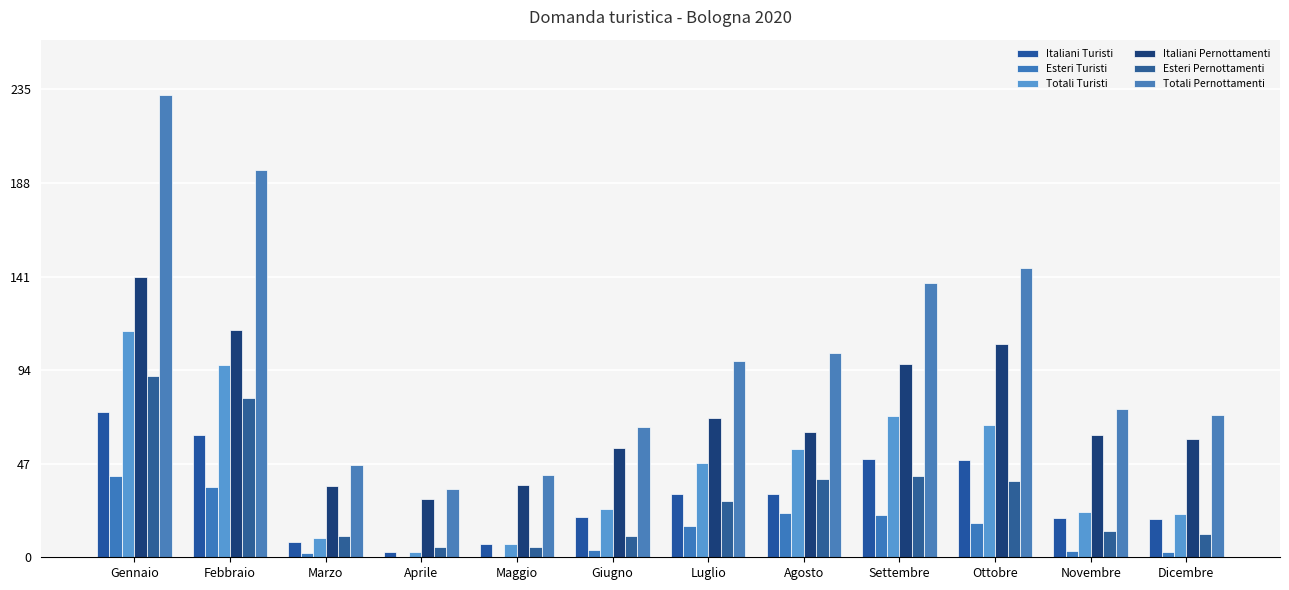

What is the minimum value for Totali Turisti?

2804